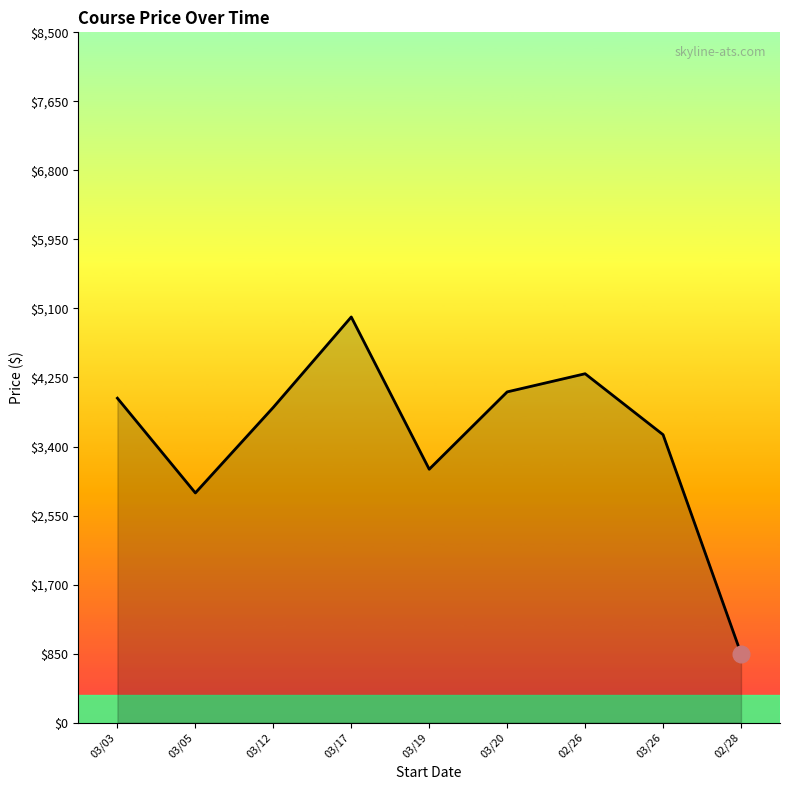

Rank the categories by value from highest to lowest.

03/17, 02/26, 03/20, 03/03, 03/12, 03/26, 03/19, 03/05, 02/28